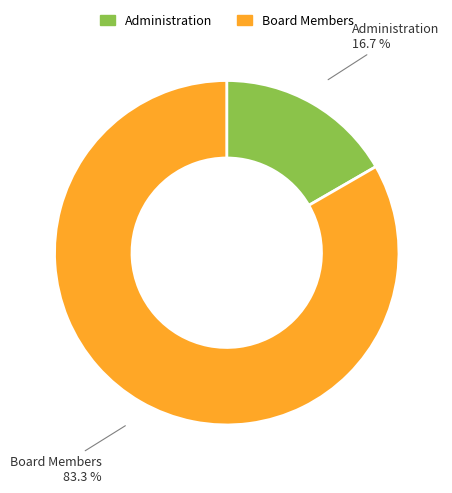

Does Board Members represent more than half of the total?

Yes